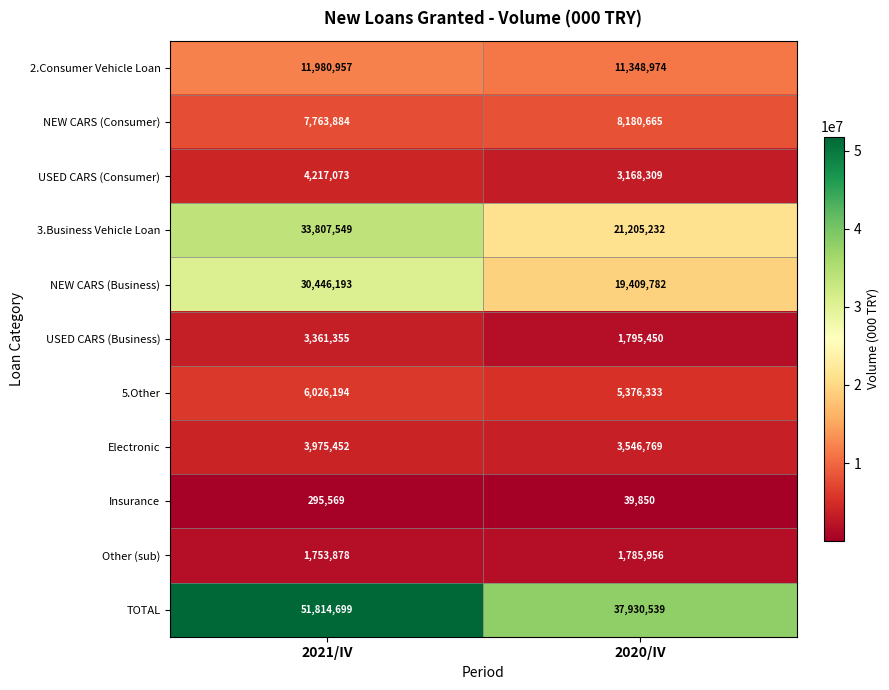

Reading left to right, transcribe all the data shown in this chart.

2.Consumer Vehicle Loan: 11980957	11348974
NEW CARS (Consumer): 7763884	8180665
USED CARS (Consumer): 4217073	3168309
3.Business Vehicle Loan: 33807549	21205232
NEW CARS (Business): 30446193	19409782
USED CARS (Business): 3361355	1795450
5.Other: 6026194	5376333
Electronic: 3975452	3546769
Insurance: 295569	39850
Other (sub): 1753878	1785956
TOTAL: 51814699	37930539